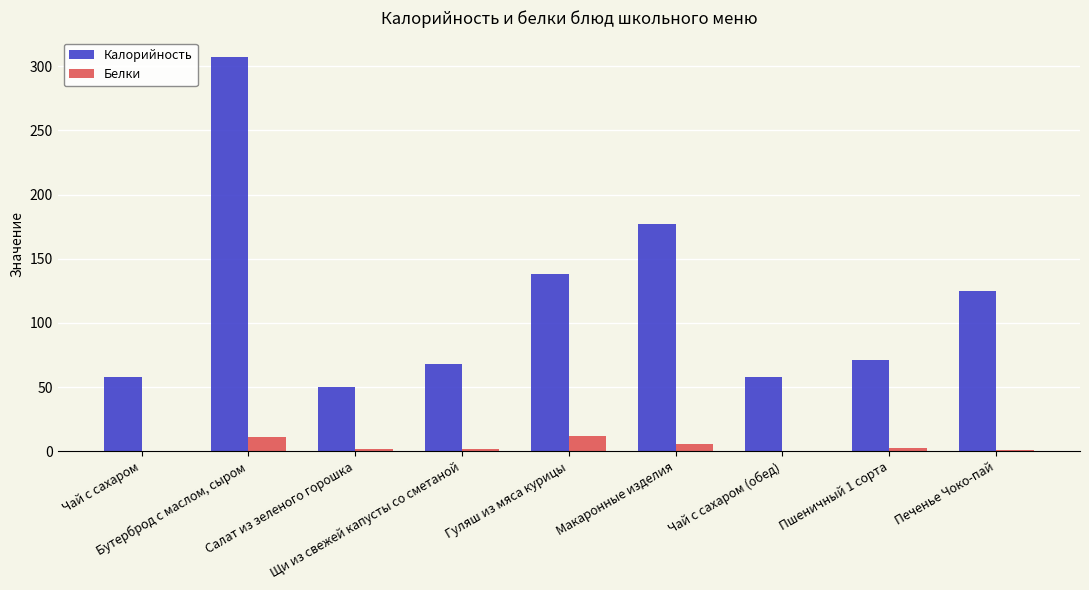

What is the highest value of the Калорийность series?

307.0